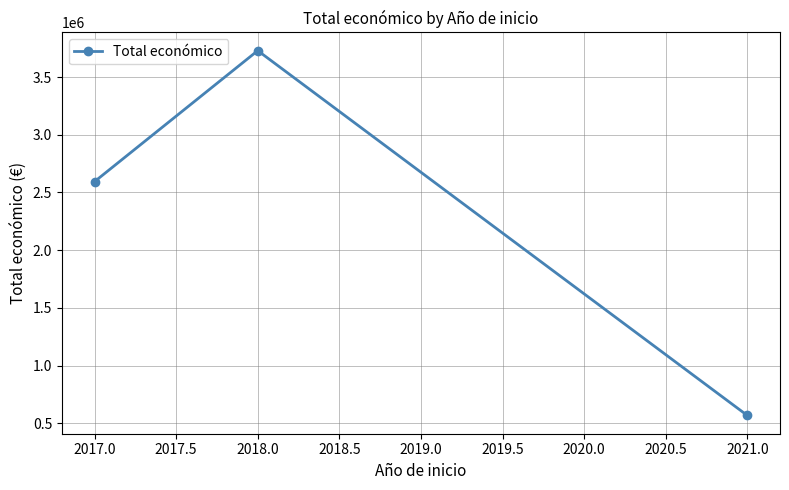

How many data points are less than 2594283?

1